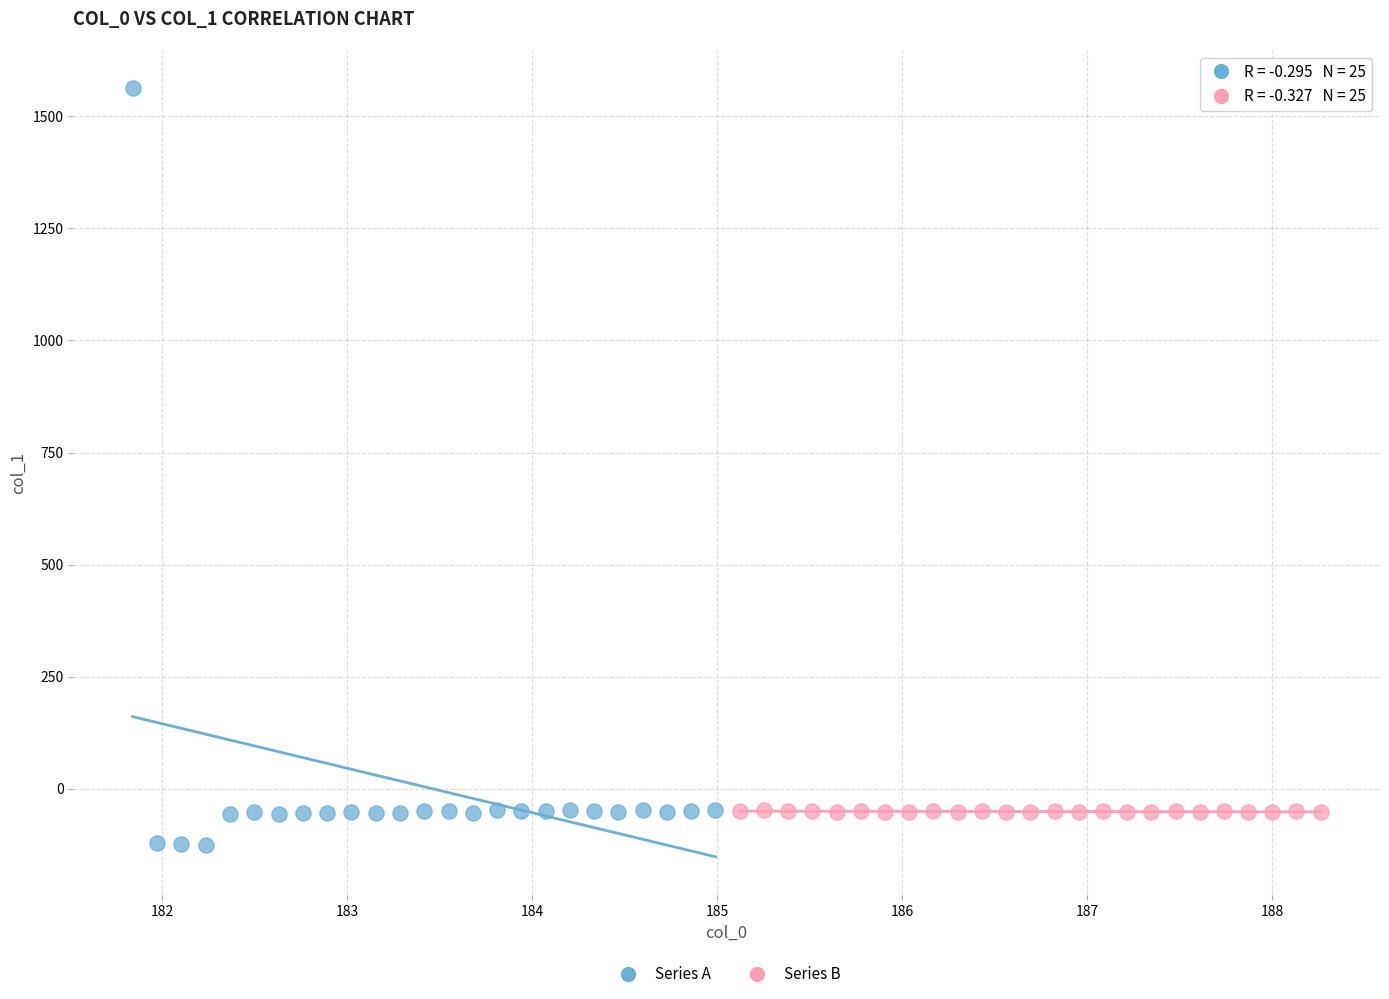

Which series has the largest Y range (max minus min)?

Series A